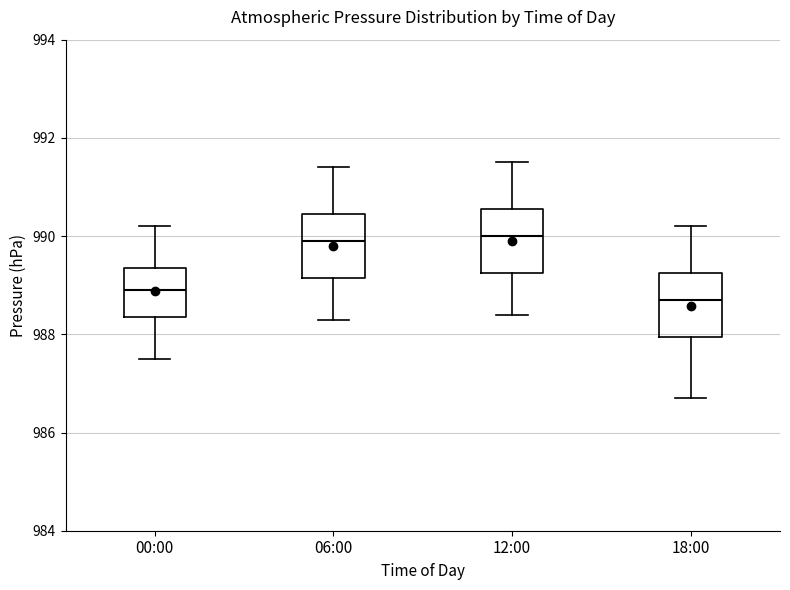

Reading left to right, read every box against the y-axis: the position of its median line, the range the box covers, and the ends of its whiskers. The values are not printed on the chart, so give them approximately, as read against the axis.

00:00: median 989.0, box 988.4 to 989.4, whiskers 987.6 to 990.2
06:00: median 990.0, box 989.2 to 990.4, whiskers 988.4 to 991.4
12:00: median 990.0, box 989.2 to 990.6, whiskers 988.4 to 991.6
18:00: median 988.8, box 988.0 to 989.2, whiskers 986.8 to 990.2